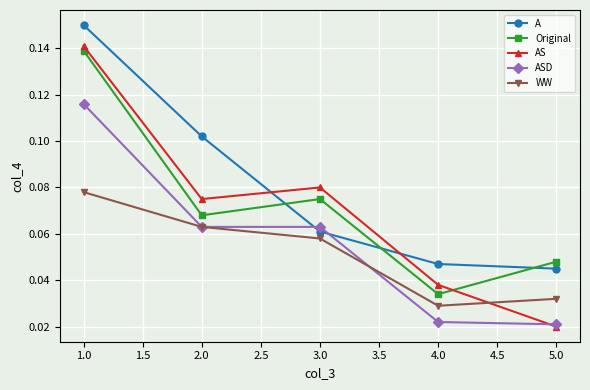

What are all the series names shown in the legend?

A, Original, AS, ASD, WW